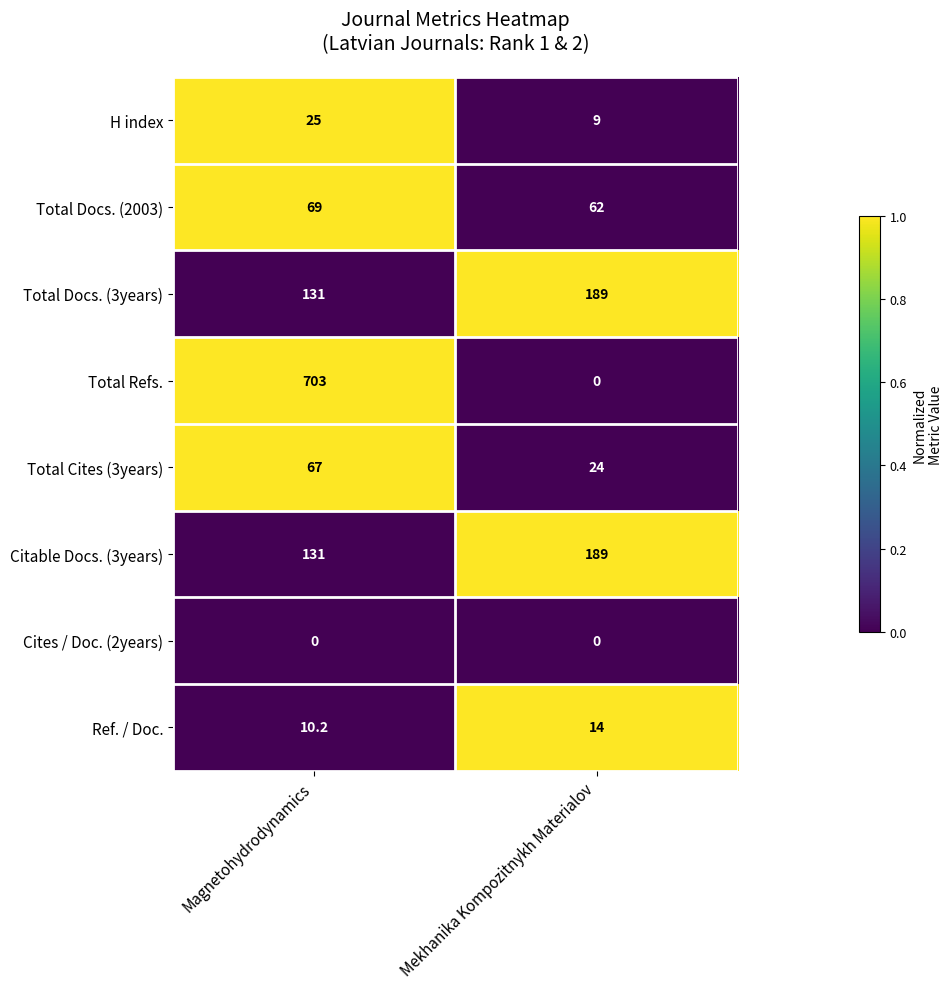

At which category is the sum across all series the highest?

Magnetohydrodynamics